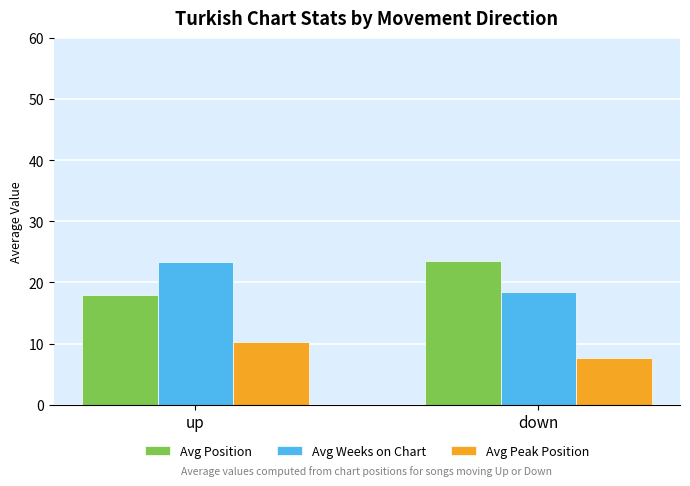

What is the value of the Avg Position bar at the 2nd from the left?

23.6